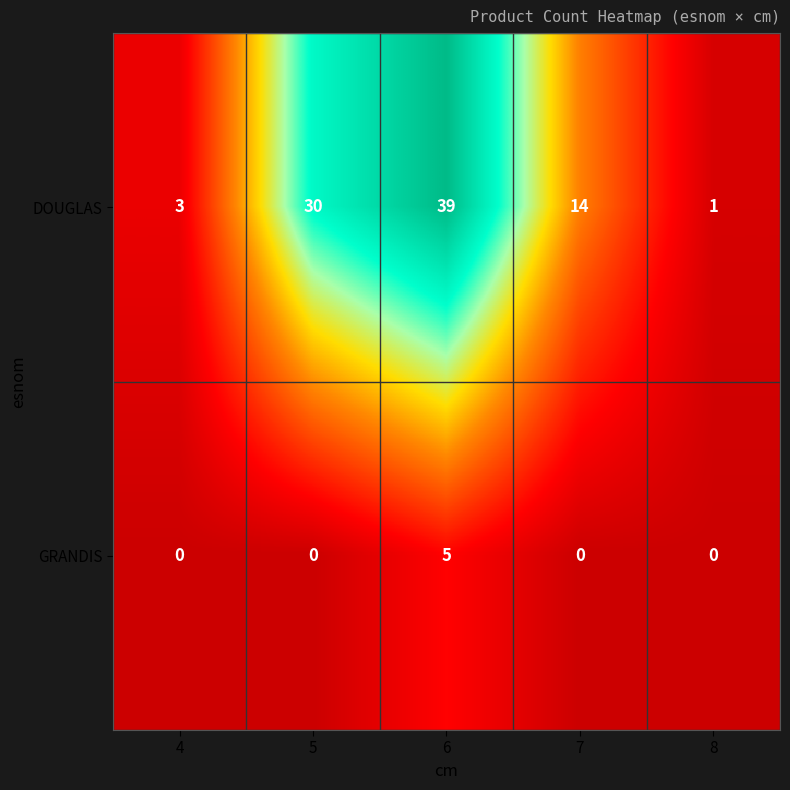

Reading right to left, what are all the values shown in this chart?

DOUGLAS: 1	14	39	30	3
GRANDIS: 0	0	5	0	0